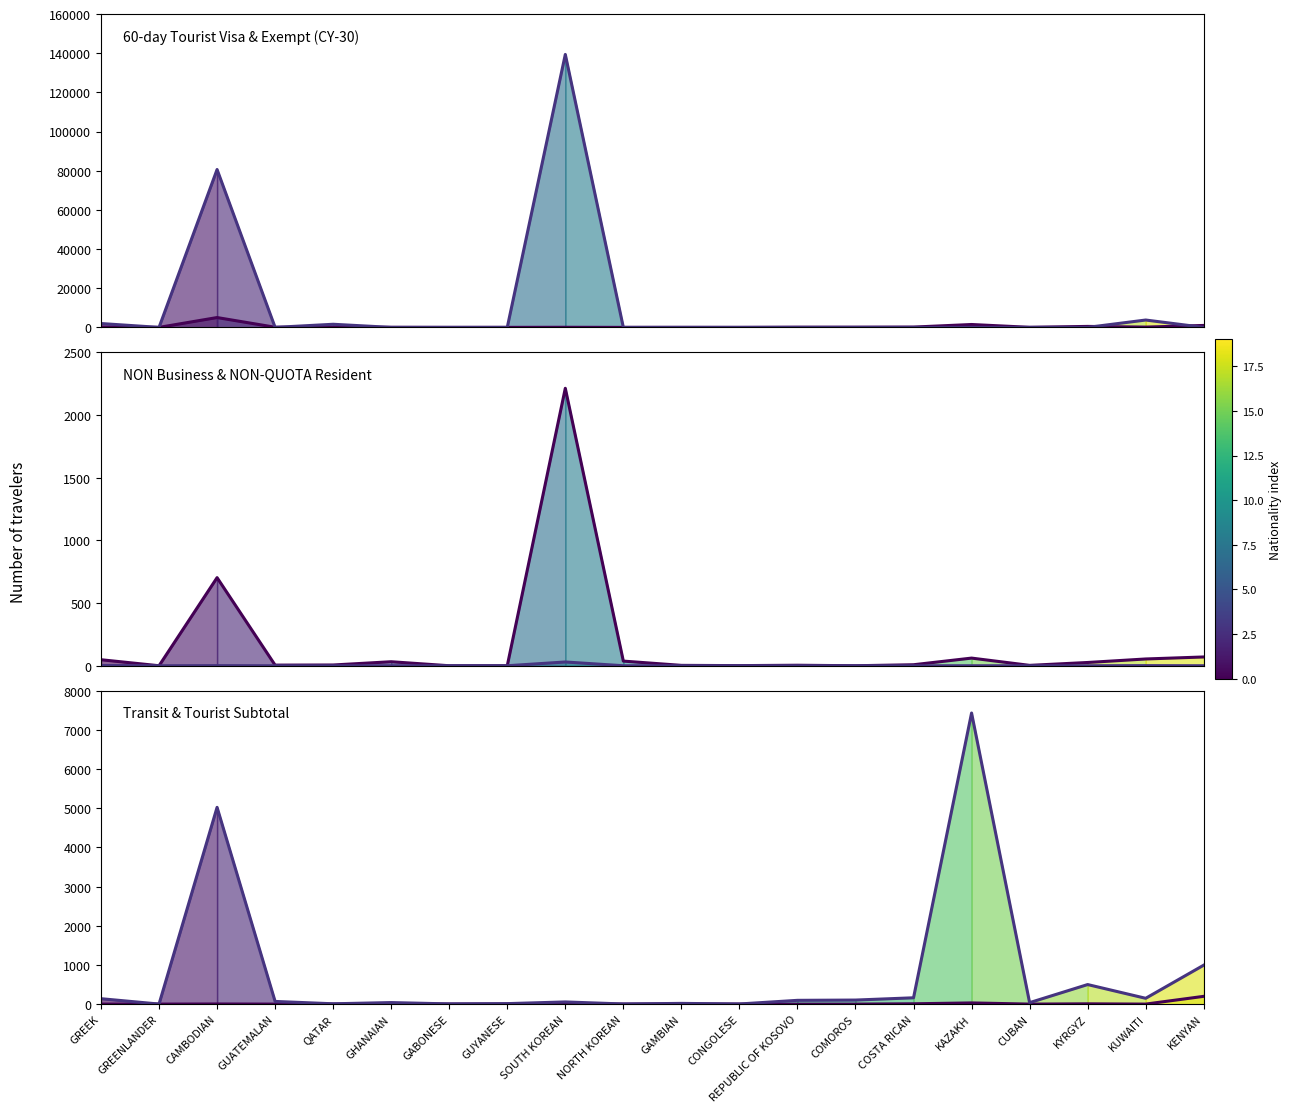

Is the value of Transit 30-day at GUATEMALAN greater than the value of NON Business at GHANAIAN?

No